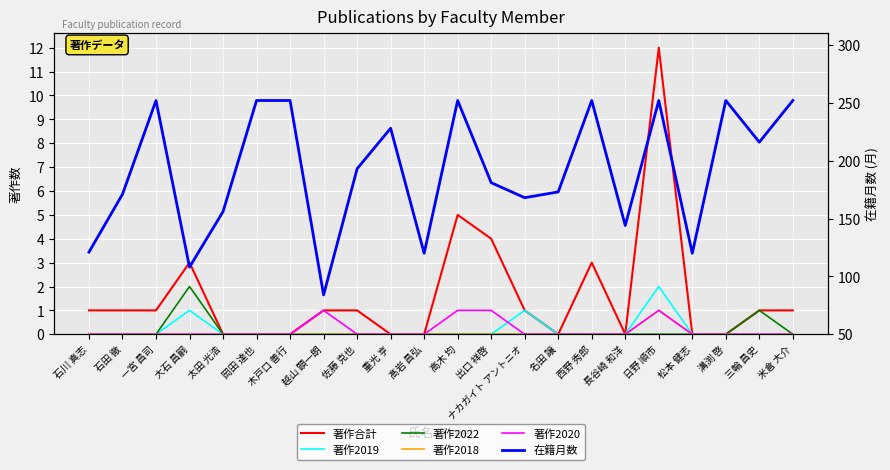

True or false: 著作2018 and 著作2019 intersect in this chart.

False